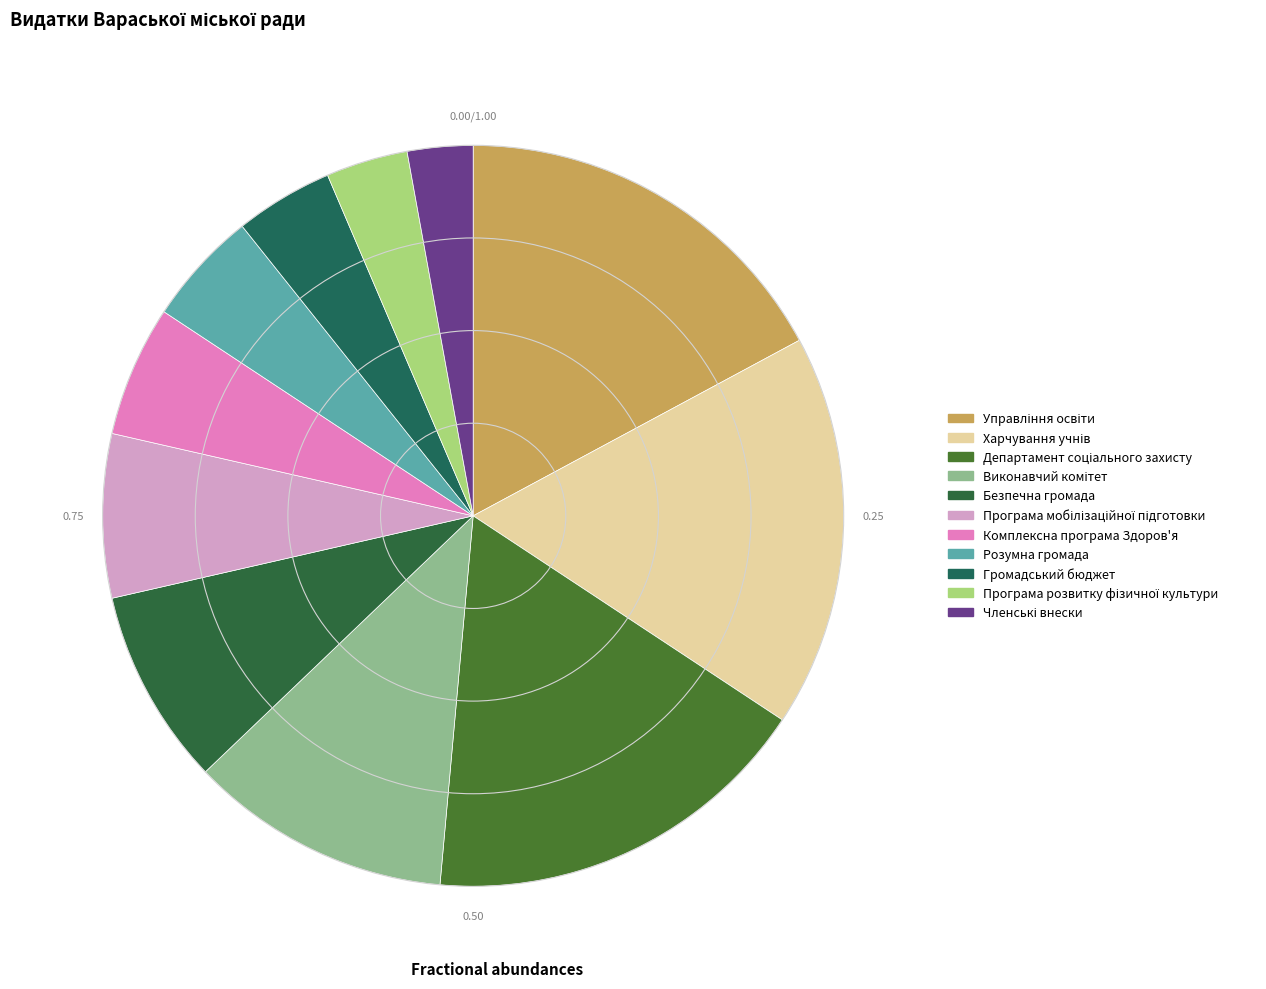

What is the smallest slice in the pie chart?

Членські внески